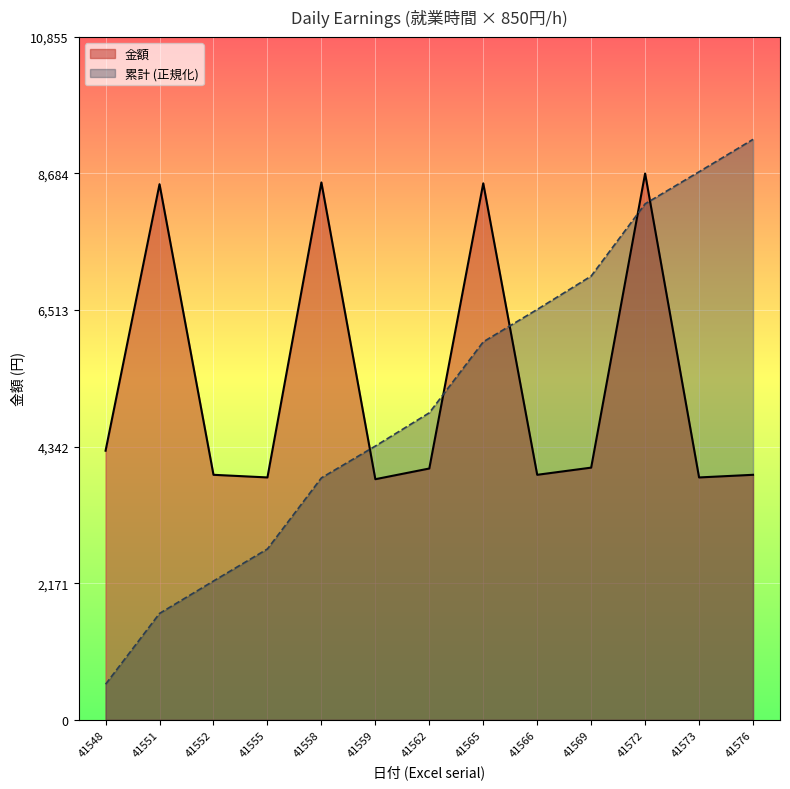

How many lines are shown in the chart?

2